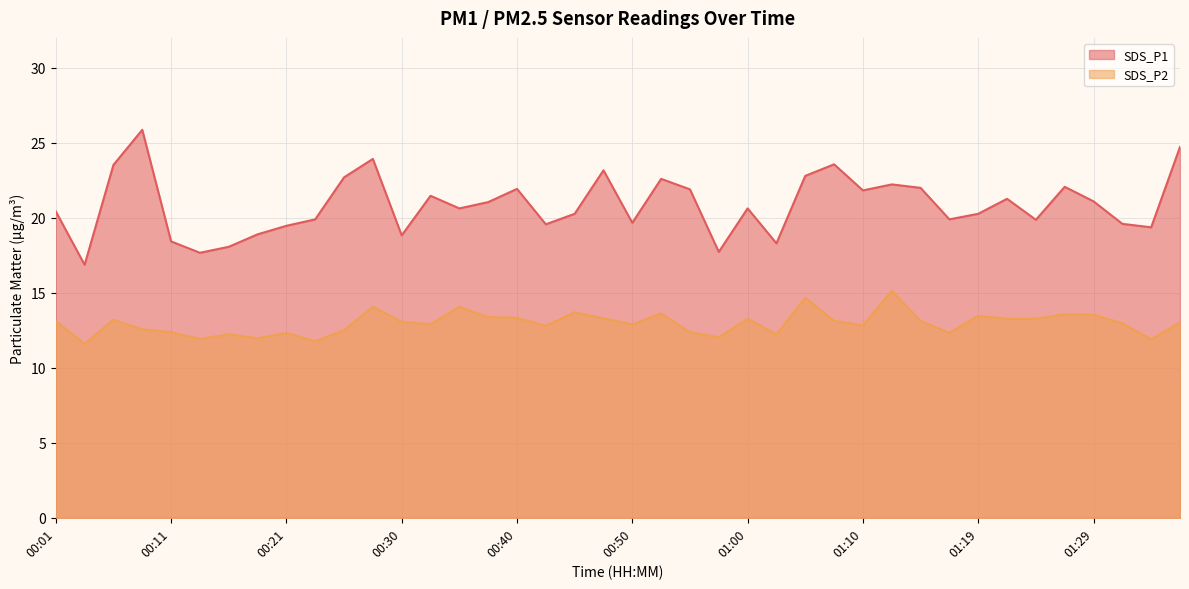

Which label corresponds to the smallest value in the chart?

00:04